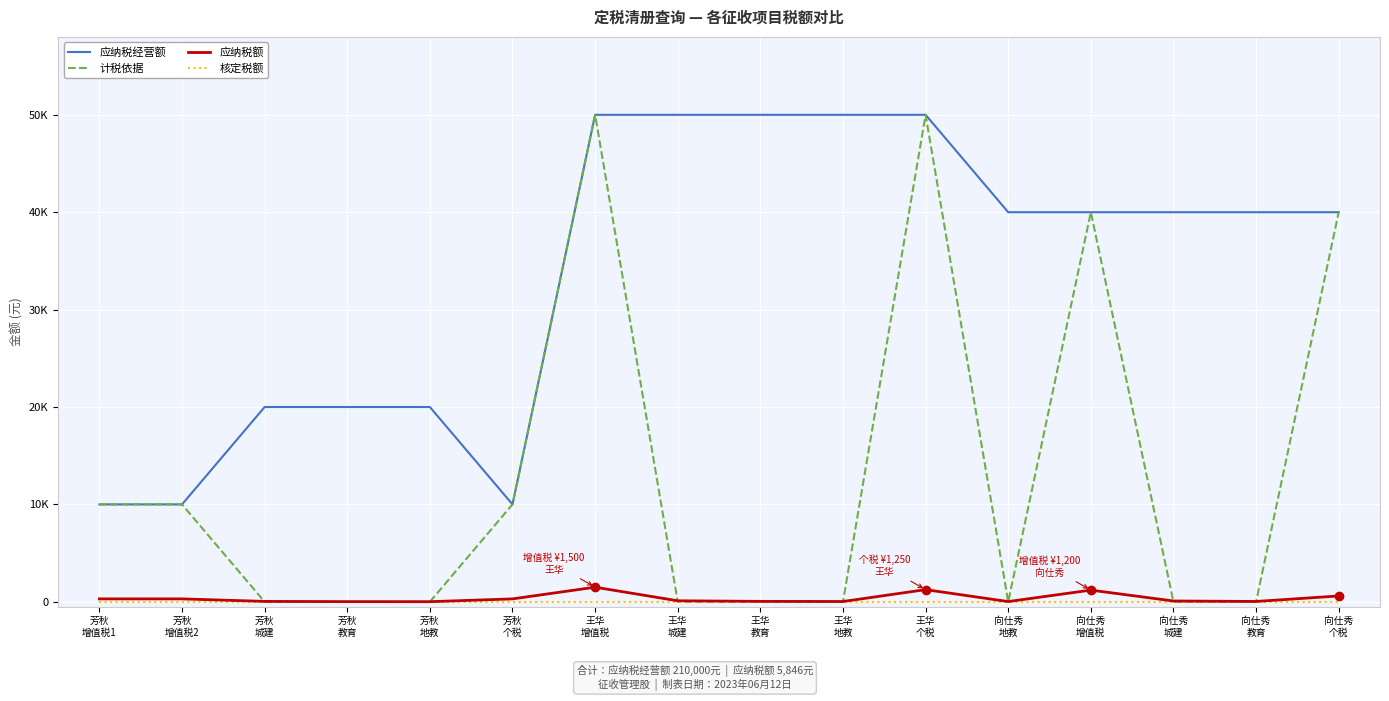

Is this an area chart (filled region under the line)?

No